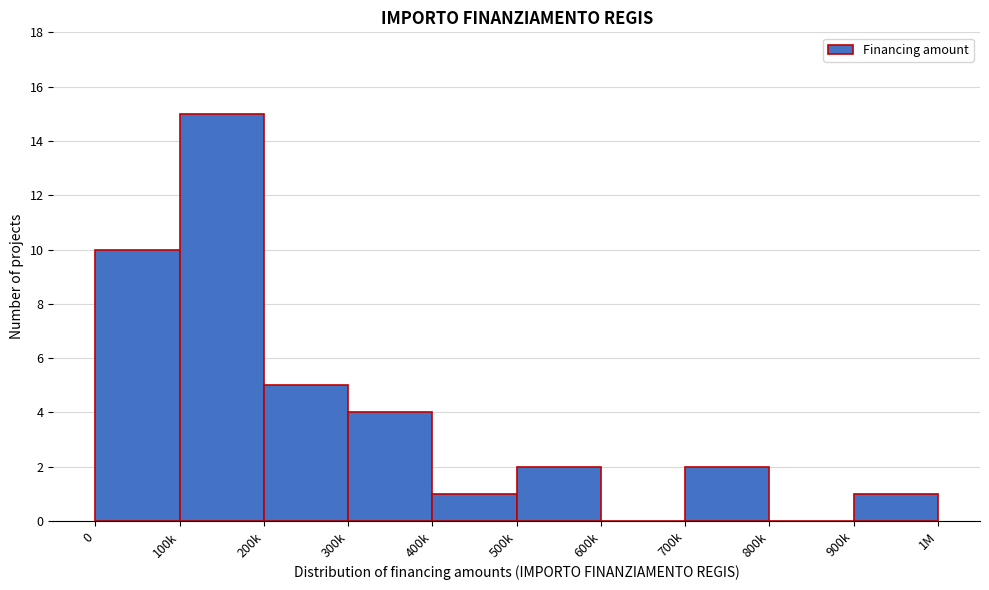

Reading right to left, list all the values displayed in this chart.

900k=1	800k=0	700k=2	600k=0	500k=2	400k=1	300k=4	200k=5	100k=15	0=10